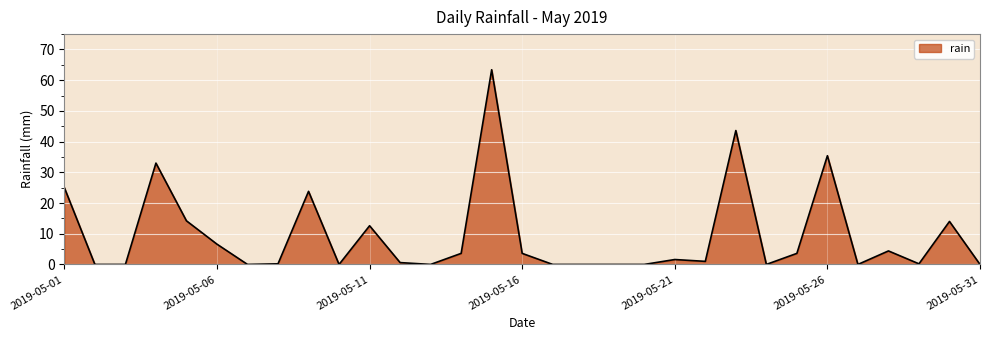

What is the maximum value shown in the chart?

63.4